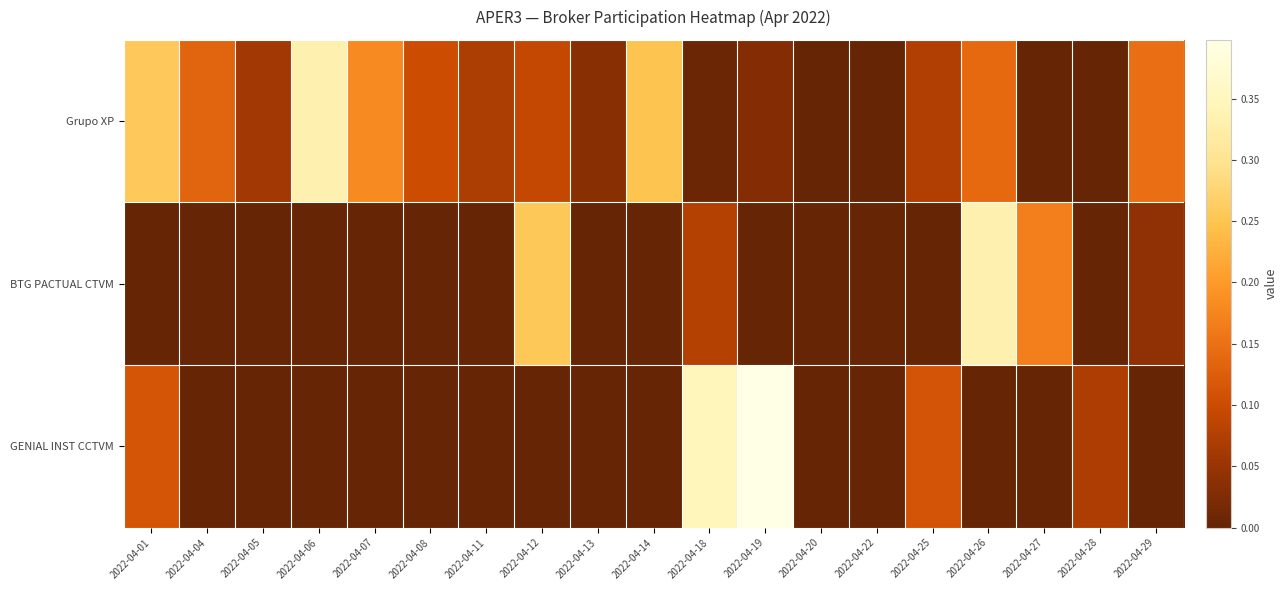

Between 2022-04-07 and 2022-04-29, which series saw the biggest shift?

BTG PACTUAL CTVM